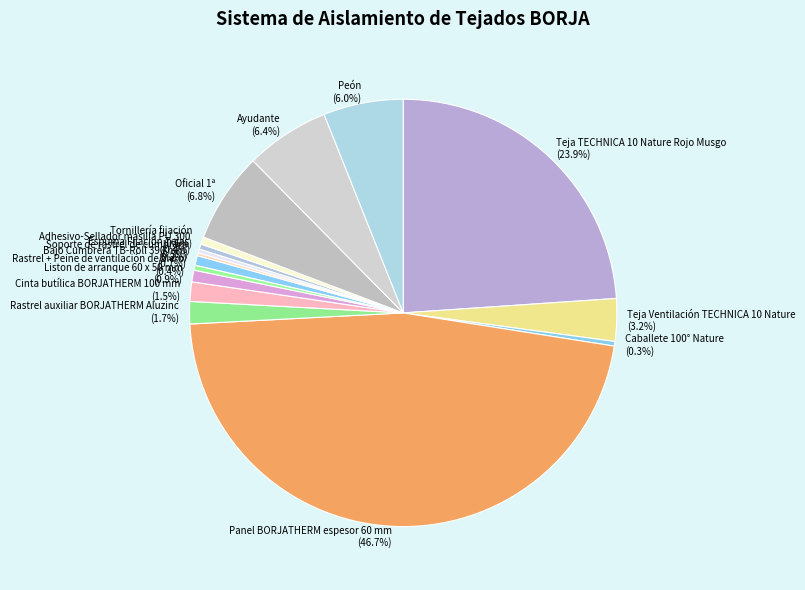

Is it true that Espuma Fijación Tejas is 15% of the pie?

False